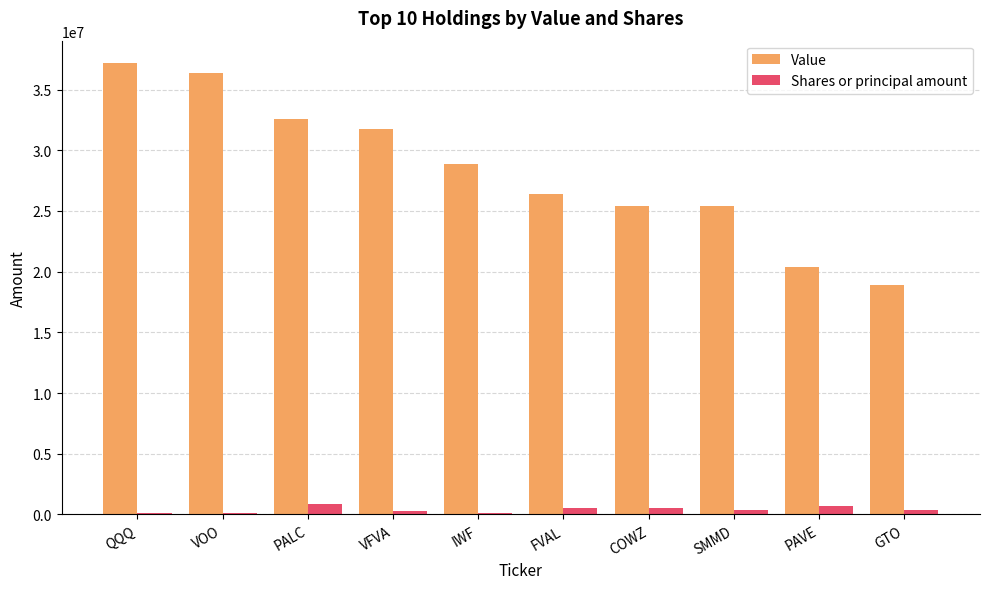

What are all the series names shown in the legend?

Value, Shares or principal amount